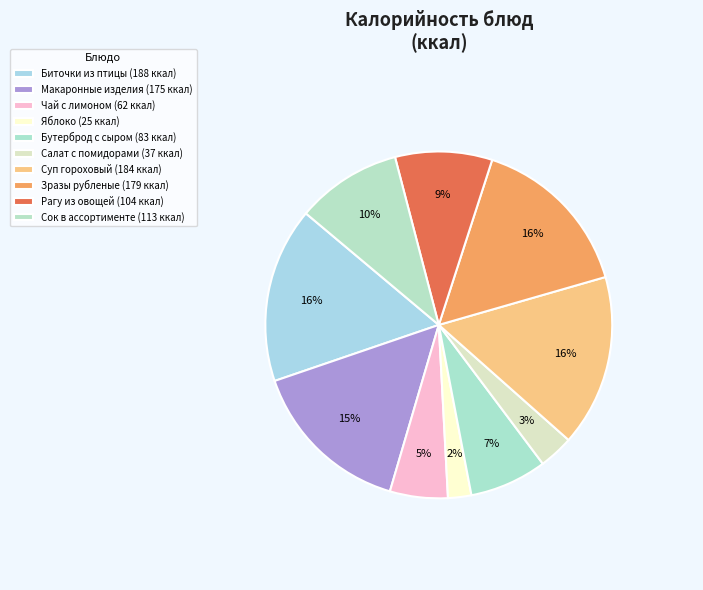

Count the number of slices in the pie.

10